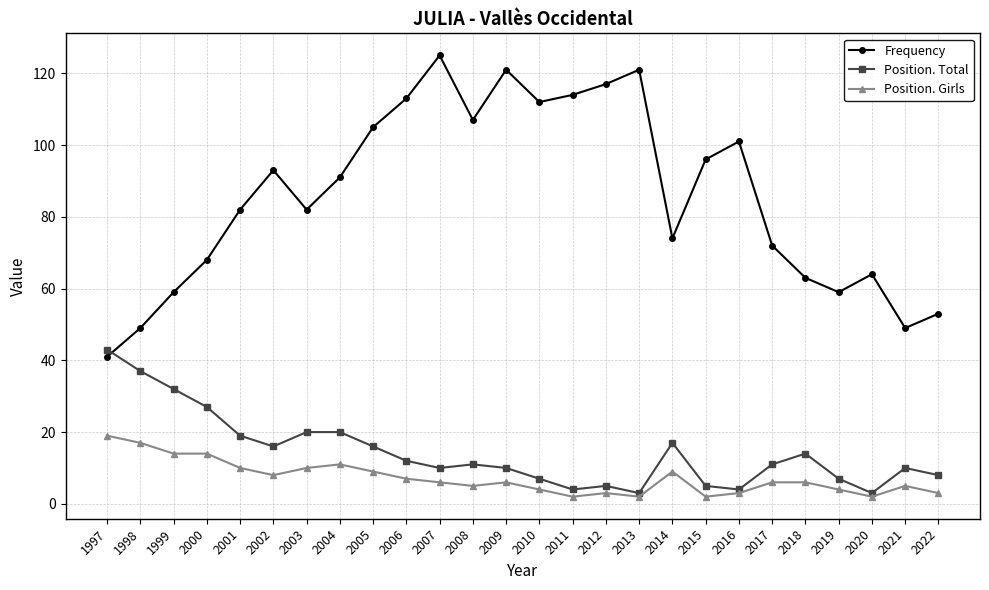

Reading left to right, what are all the values shown in this chart?

Frequency: 1997=41	1998=49	1999=59	2000=68	2001=82	2002=93	2003=82	2004=91	2005=105	2006=113	2007=125	2008=107	2009=121	2010=112	2011=114	2012=117	2013=121	2014=74	2015=96	2016=101	2017=72	2018=63	2019=59	2020=64	2021=49	2022=53
Position. Total: 1997=43	1998=37	1999=32	2000=27	2001=19	2002=16	2003=20	2004=20	2005=16	2006=12	2007=10	2008=11	2009=10	2010=7	2011=4	2012=5	2013=3	2014=17	2015=5	2016=4	2017=11	2018=14	2019=7	2020=3	2021=10	2022=8
Position. Girls: 1997=19	1998=17	1999=14	2000=14	2001=10	2002=8	2003=10	2004=11	2005=9	2006=7	2007=6	2008=5	2009=6	2010=4	2011=2	2012=3	2013=2	2014=9	2015=2	2016=3	2017=6	2018=6	2019=4	2020=2	2021=5	2022=3